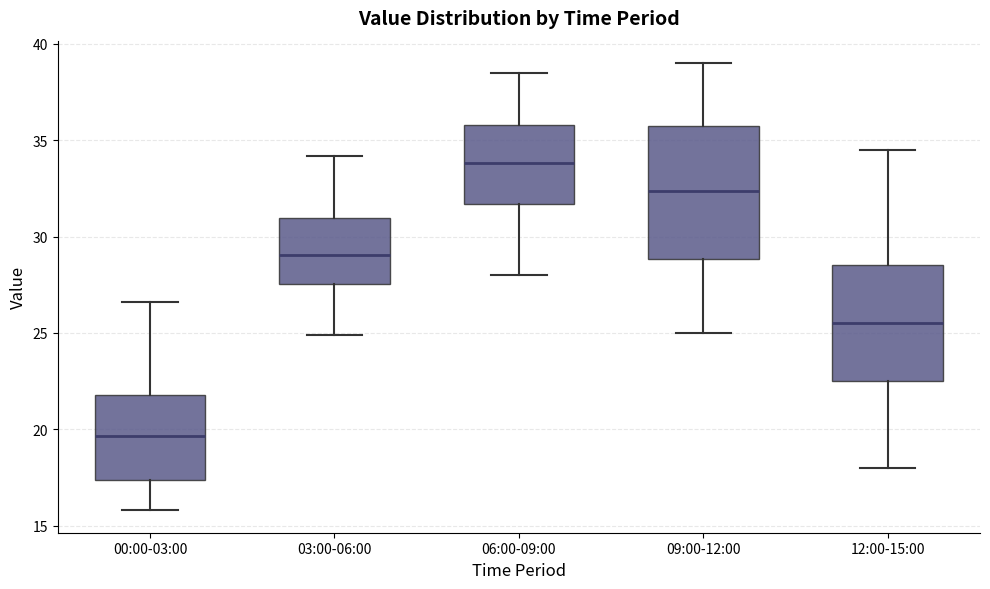

Comparing the boxes themselves (not the whiskers), which one is the tallest?

09:00-12:00